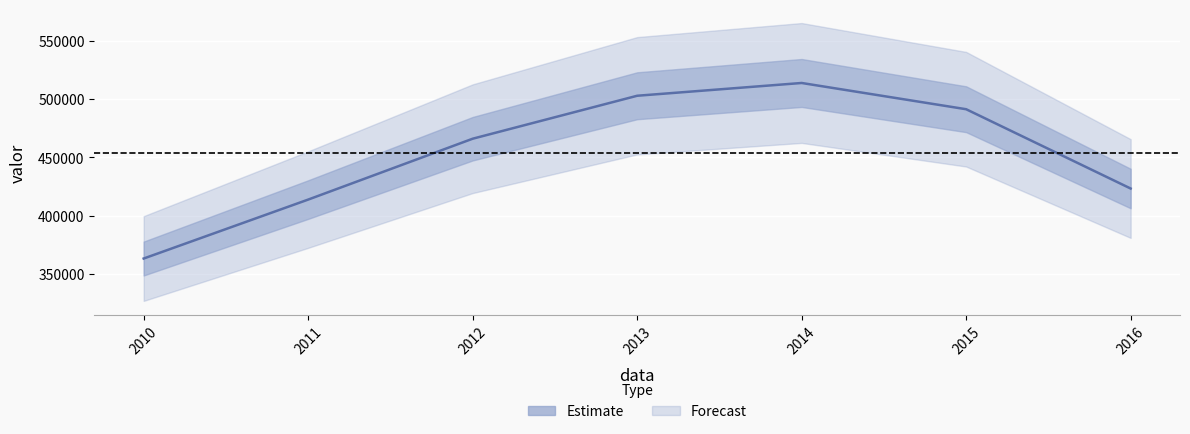

What is the change in value from 2011 to 2013?

+88982